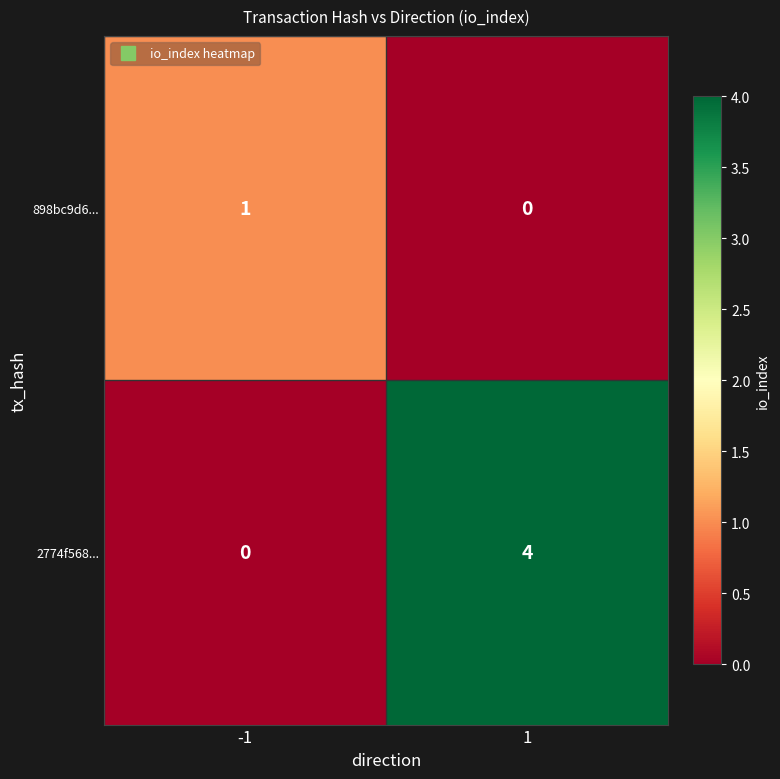

What is the sum of the 2774f568... values at 1 and -1?

4